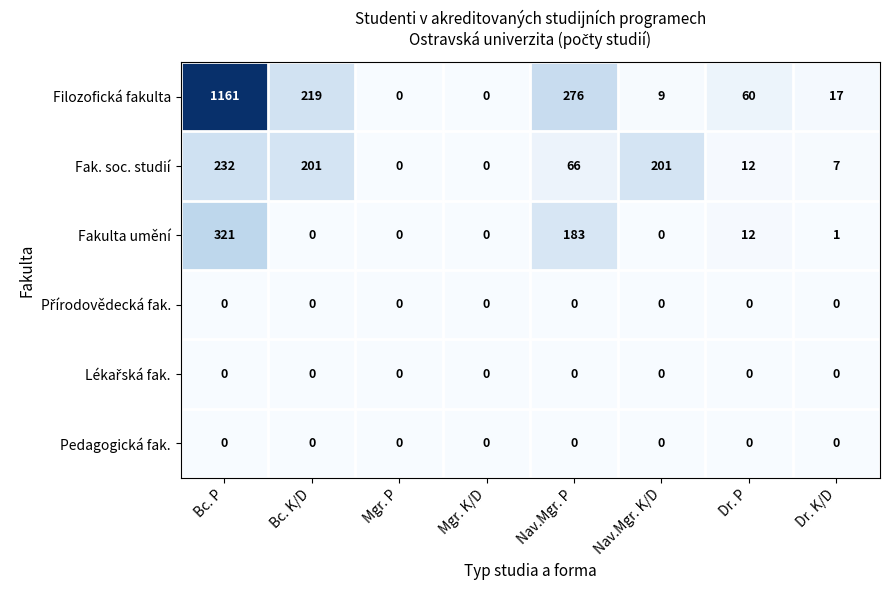

Which series has the largest total across all categories?

Filozofická fakulta